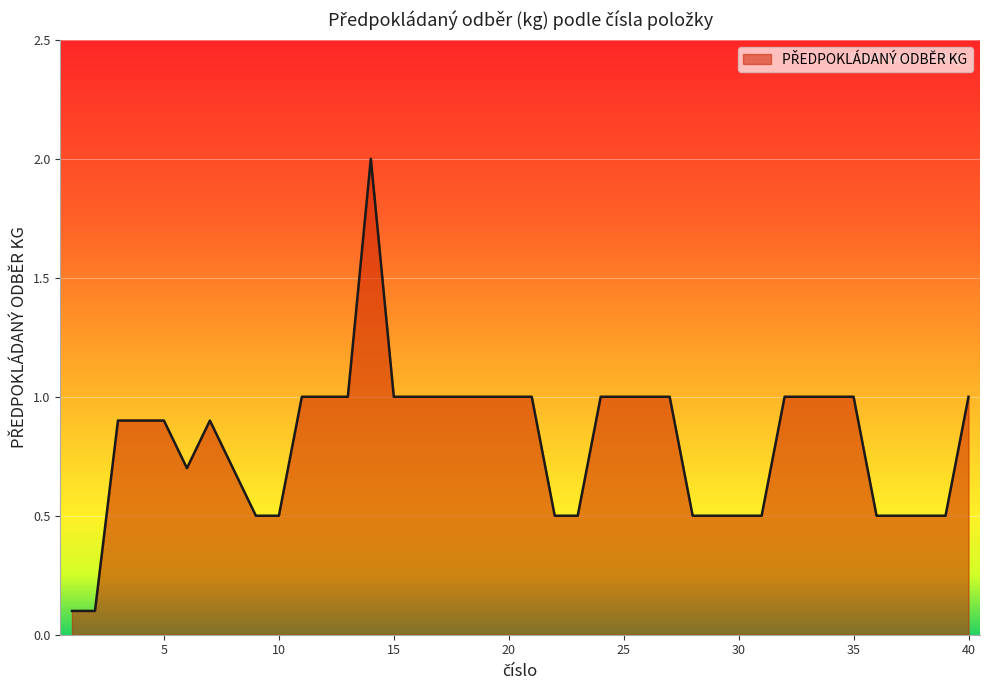

Reading left to right, list all the values displayed in this chart.

0.1	0.1	0.9	0.9	0.9	0.7	0.9	0.7	0.5	0.5	1.0	1.0	1.0	2.0	1.0	1.0	1.0	1.0	1.0	1.0	1.0	0.5	0.5	1.0	1.0	1.0	1.0	0.5	0.5	0.5	0.5	1.0	1.0	1.0	1.0	0.5	0.5	0.5	0.5	1.0